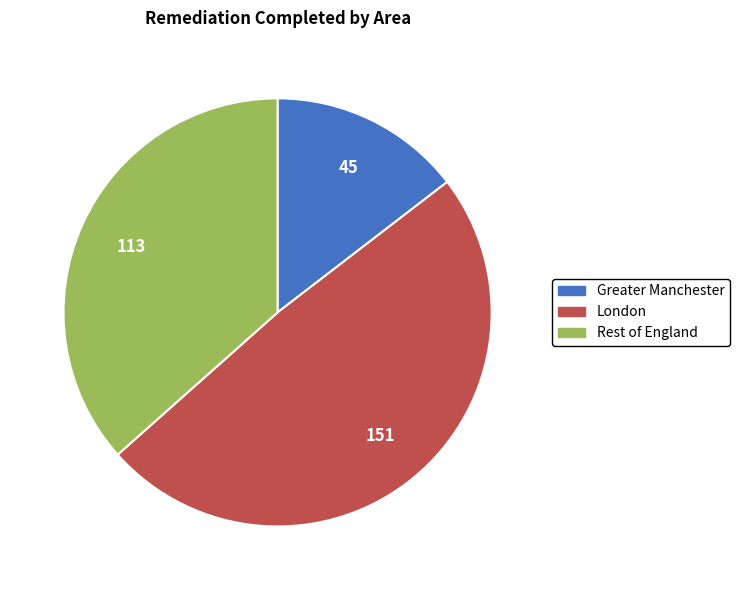

What is the ratio of the value at London to the value at Rest of England?

1.3